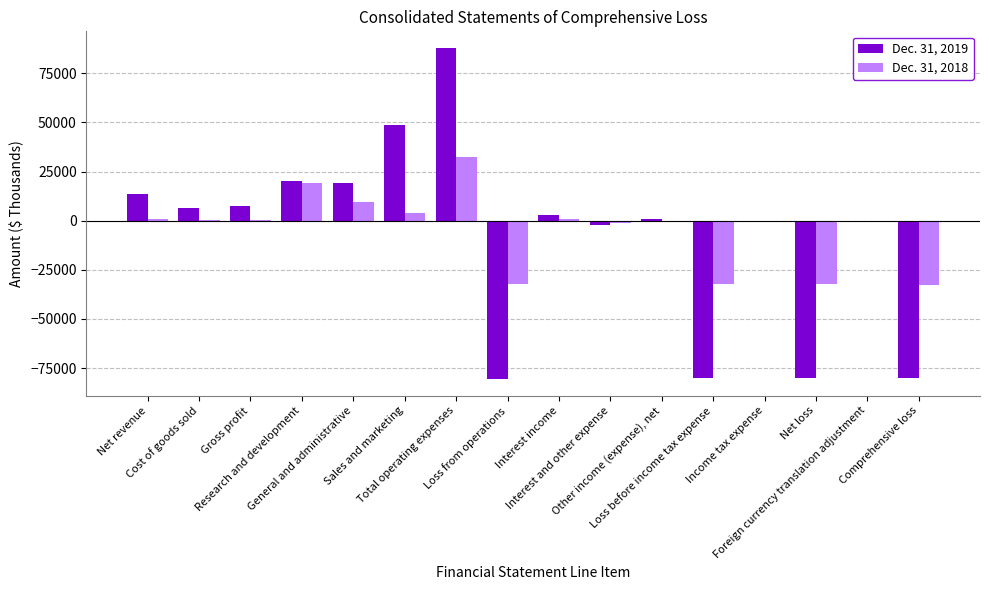

What is the sum of all Dec. 31, 2019 values?

-115598